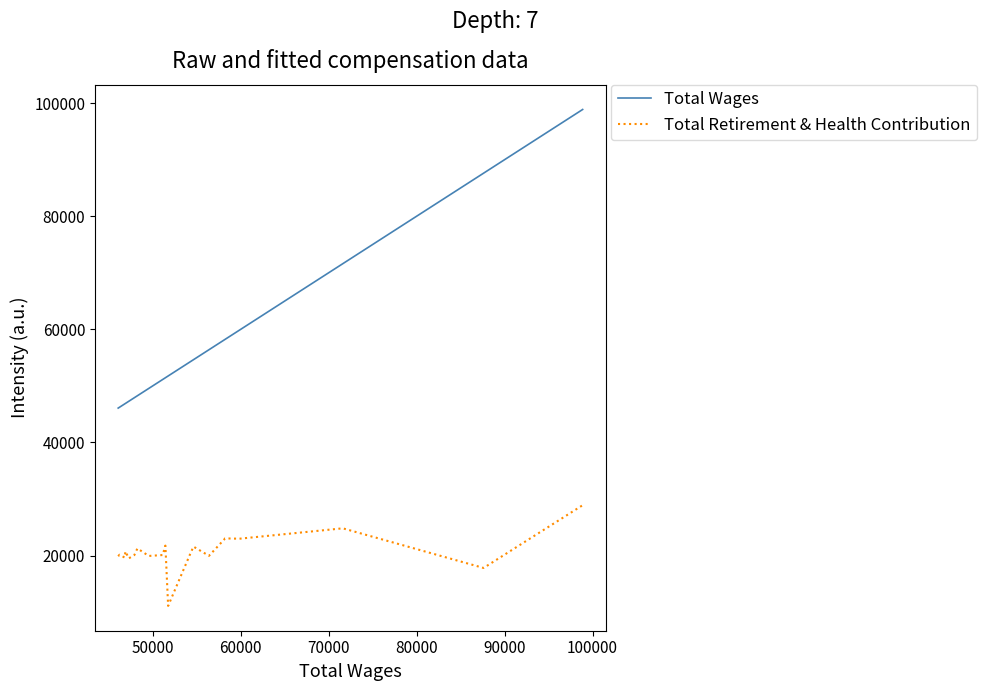

Which series has the largest total across all categories?

Total Wages